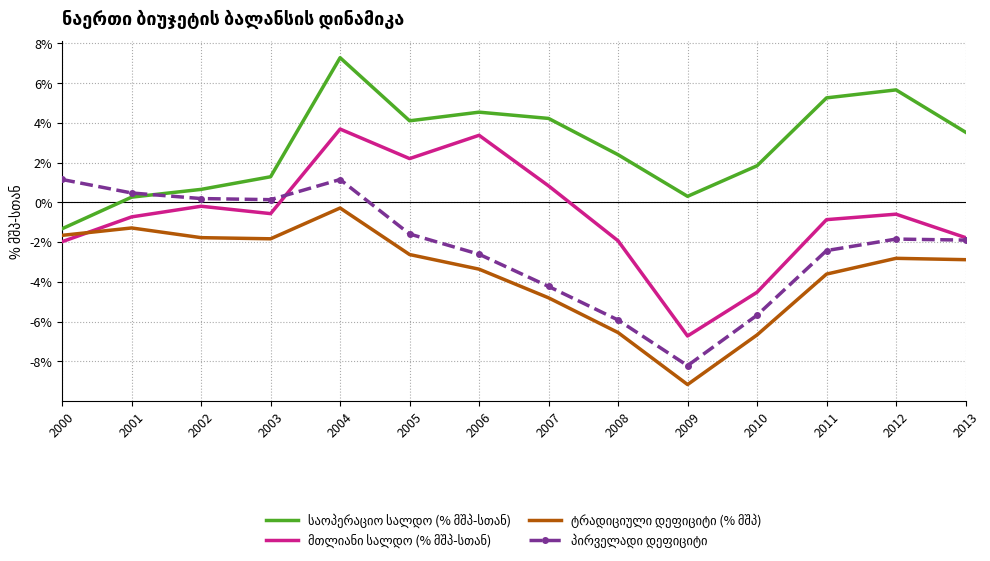

Reading left to right, extract all data points from this chart.

საოპერაციო სალდო (% მშპ-სთან): 2000=-0.0	2001=0.0	2002=0.0	2003=0.0	2004=0.1	2005=0.0	2006=0.0	2007=0.0	2008=0.0	2009=0.0	2010=0.0	2011=0.1	2012=0.1	2013=0.0
მთლიანი სალდო (% მშპ-სთან): 2000=-0.0	2001=-0.0	2002=-0.0	2003=-0.0	2004=0.0	2005=0.0	2006=0.0	2007=0.0	2008=-0.0	2009=-0.1	2010=-0.0	2011=-0.0	2012=-0.0	2013=-0.0
ტრადიციული დეფიციტი (% მშპ): 2000=-0.0	2001=-0.0	2002=-0.0	2003=-0.0	2004=-0.0	2005=-0.0	2006=-0.0	2007=-0.0	2008=-0.1	2009=-0.1	2010=-0.1	2011=-0.0	2012=-0.0	2013=-0.0
პირველადი დეფიციტი: 2000=0.0	2001=0.0	2002=0.0	2003=0.0	2004=0.0	2005=-0.0	2006=-0.0	2007=-0.0	2008=-0.1	2009=-0.1	2010=-0.1	2011=-0.0	2012=-0.0	2013=-0.0